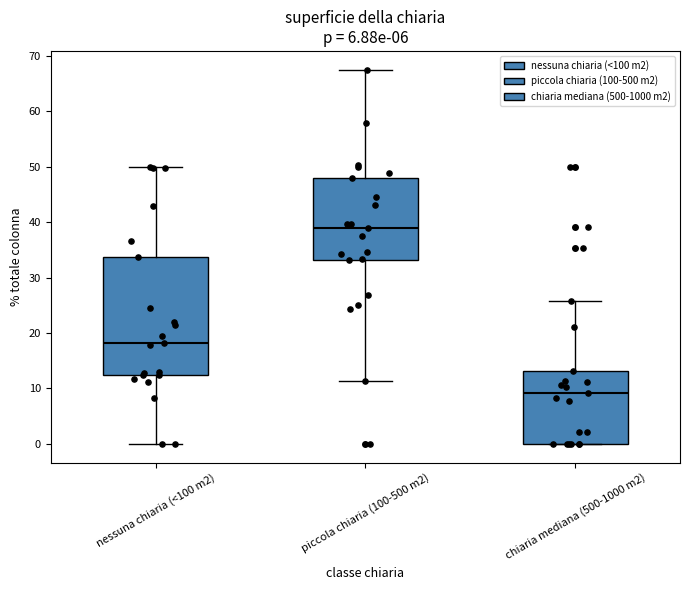

Reading left to right, read every box against the y-axis: the position of its median line, the range the box covers, and the ends of its whiskers. The values are not printed on the chart, so give them approximately, as read against the axis.

nessuna chiaria (<100 m2): median 18, box 12 to 34, whiskers 0 to 50
piccola chiaria (100-500 m2): median 39, box 33 to 48, whiskers 11 to 68
chiaria mediana (500-1000 m2): median 9, box 0 to 13, whiskers 0 to 26